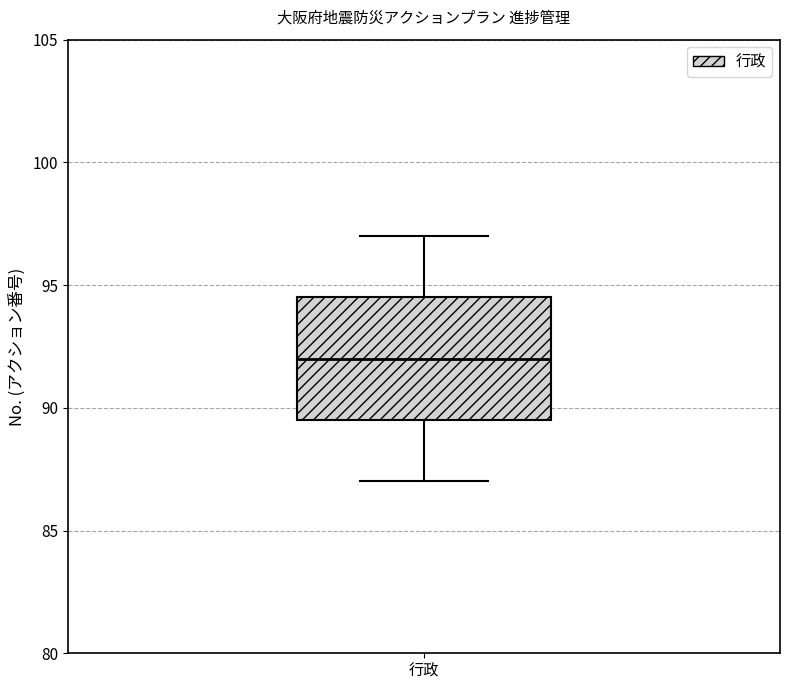

Where does the median line of the box for 行政 sit on the y-axis? The values are not printed on the chart, so give them approximately, as read against the axis.

92.0